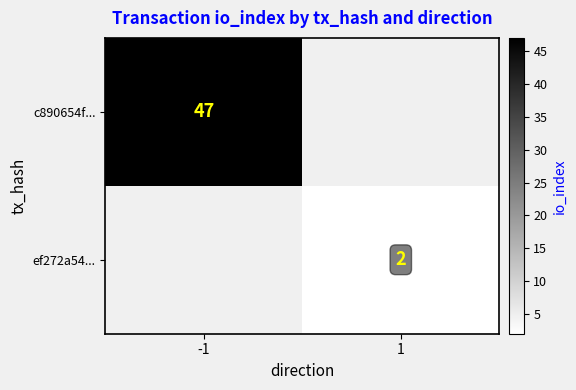

How many data points does each series have?

2